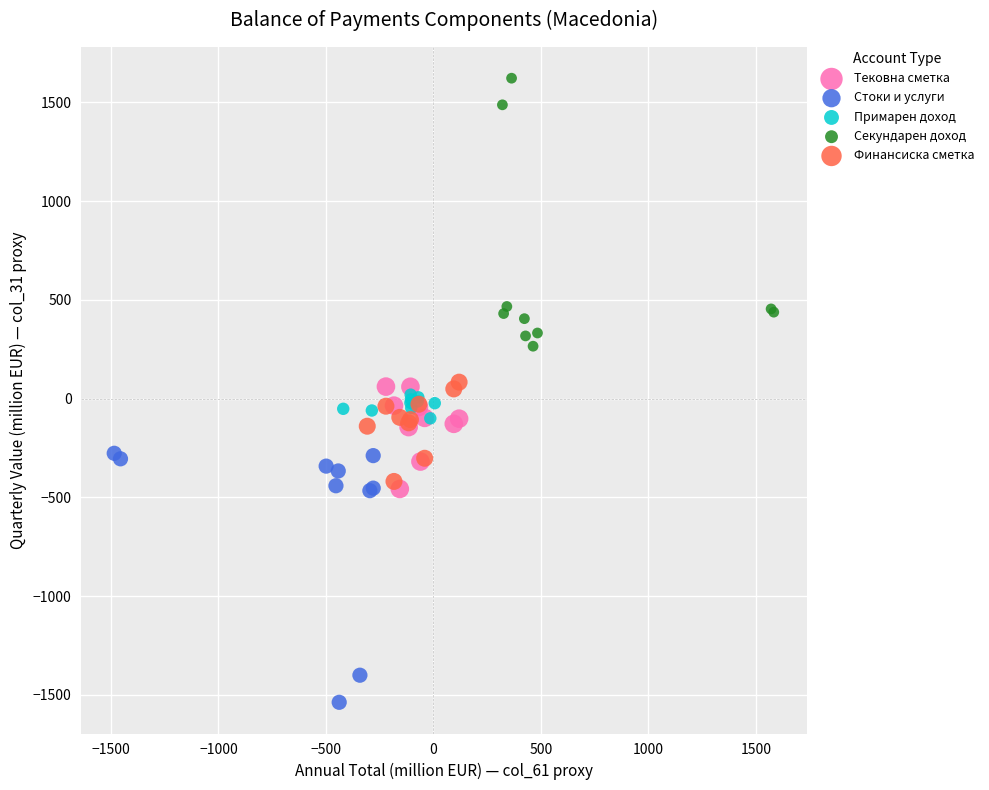

Which series reaches the maximum Y coordinate?

Секундарен доход